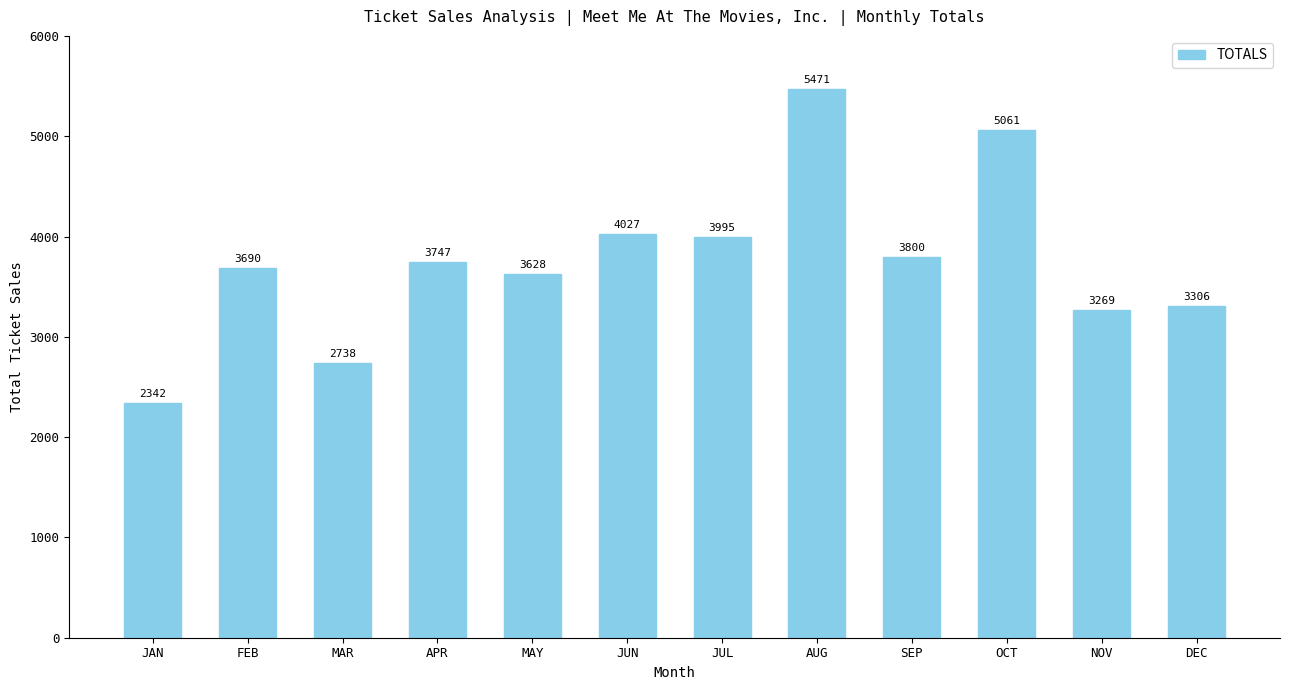

What position from the left is NOV?

11